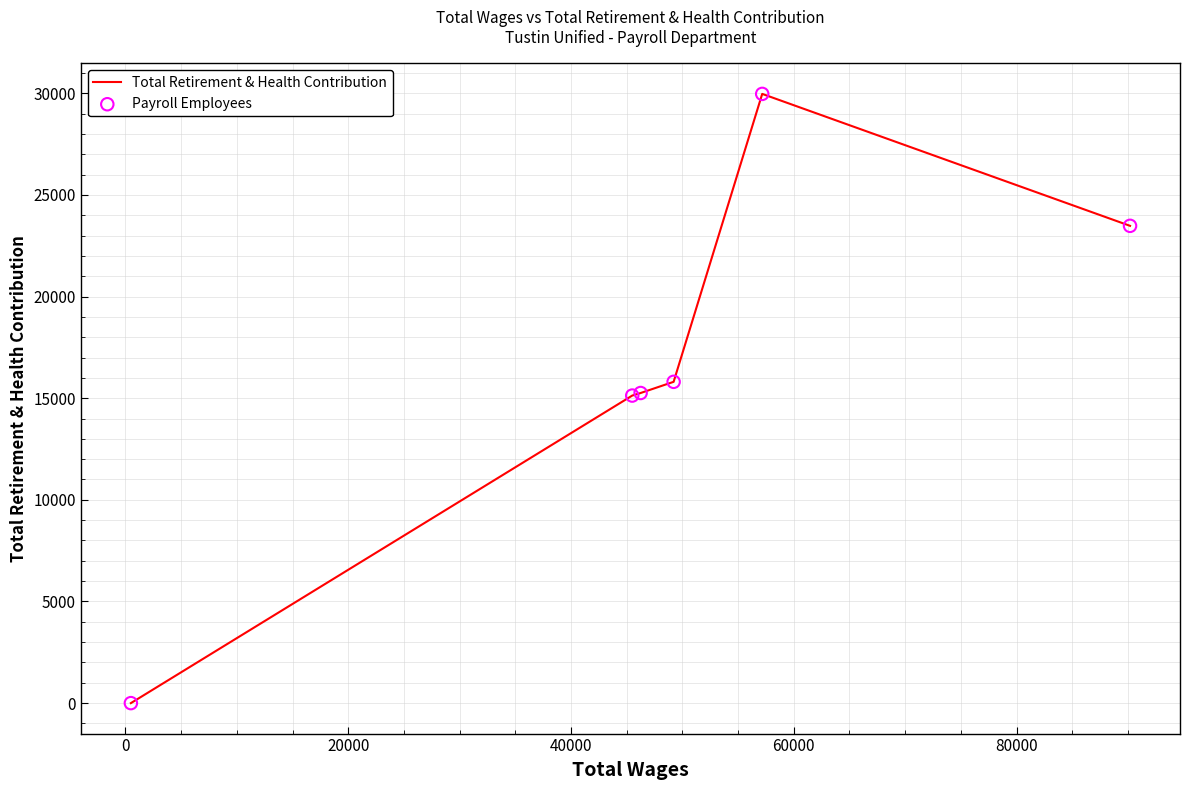

What is the maximum value shown in the chart?

29967